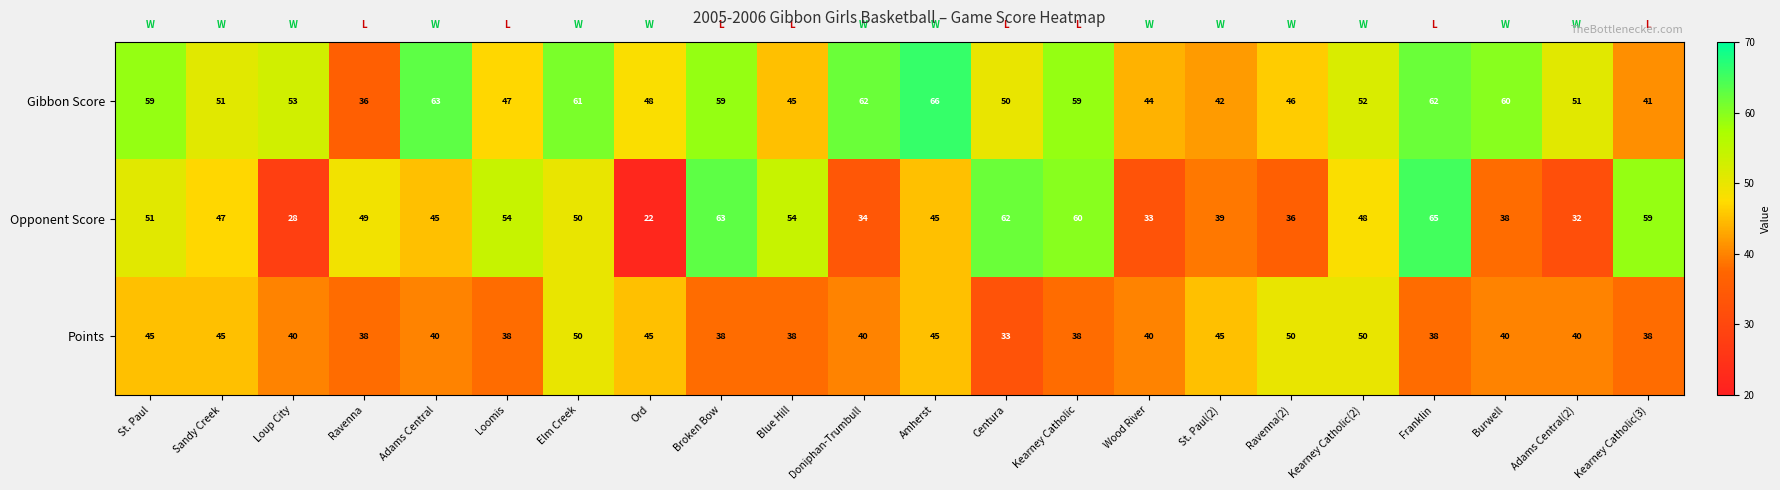

Which label corresponds to the smallest value in the chart?

Ord